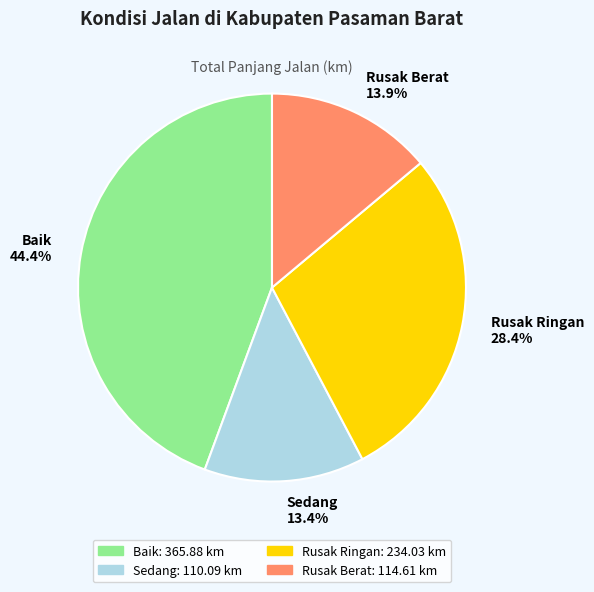

Between Baik and Sedang, which is larger?

Baik